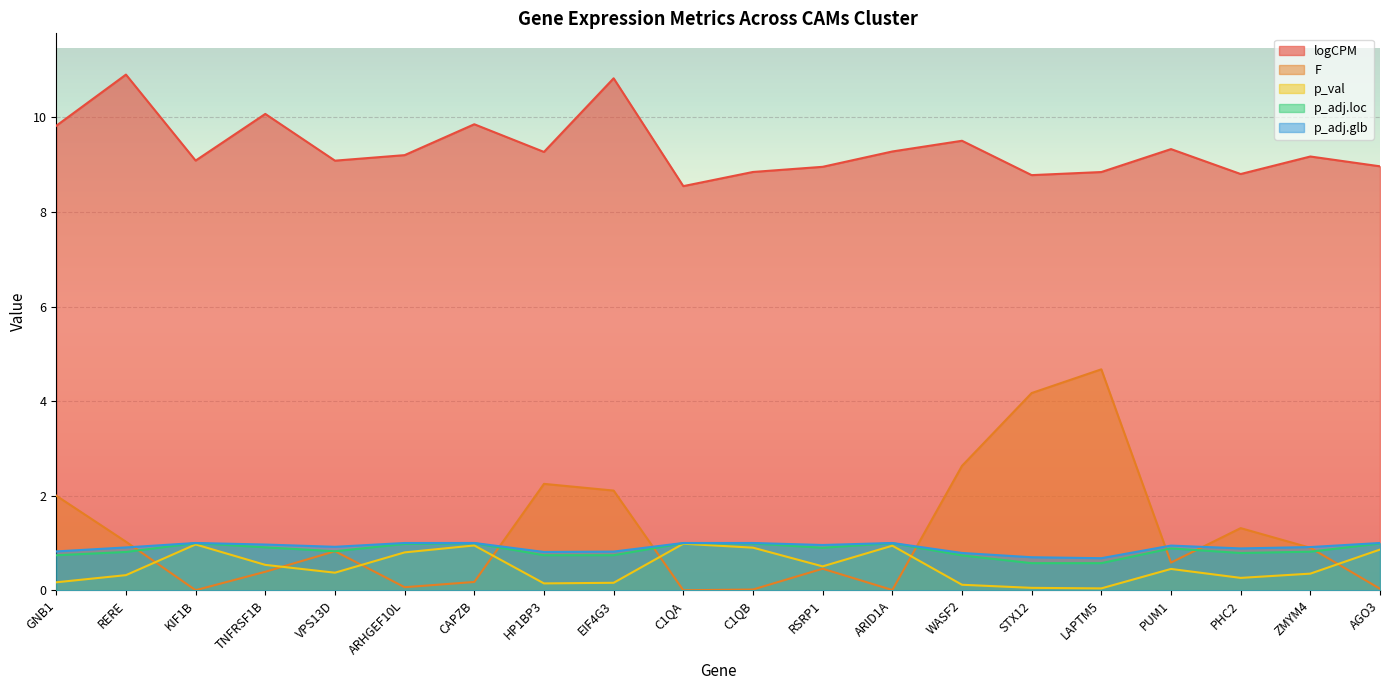

Rank the series by their maximum value, from lowest to highest.

p_val, p_adj.loc, p_adj.glb, F, logCPM